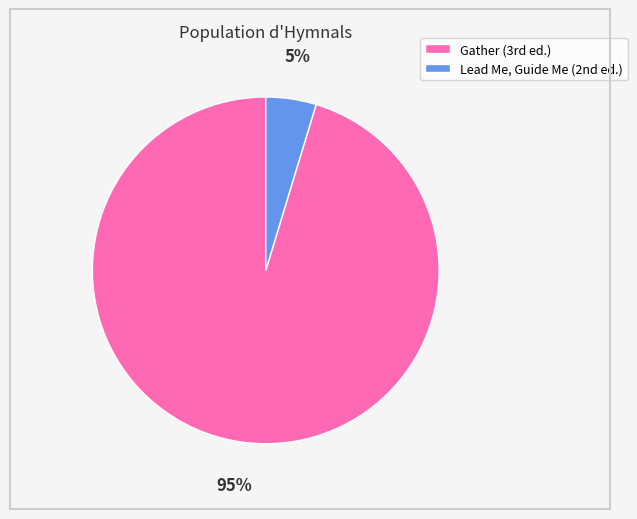

Count the number of slices in the pie.

2